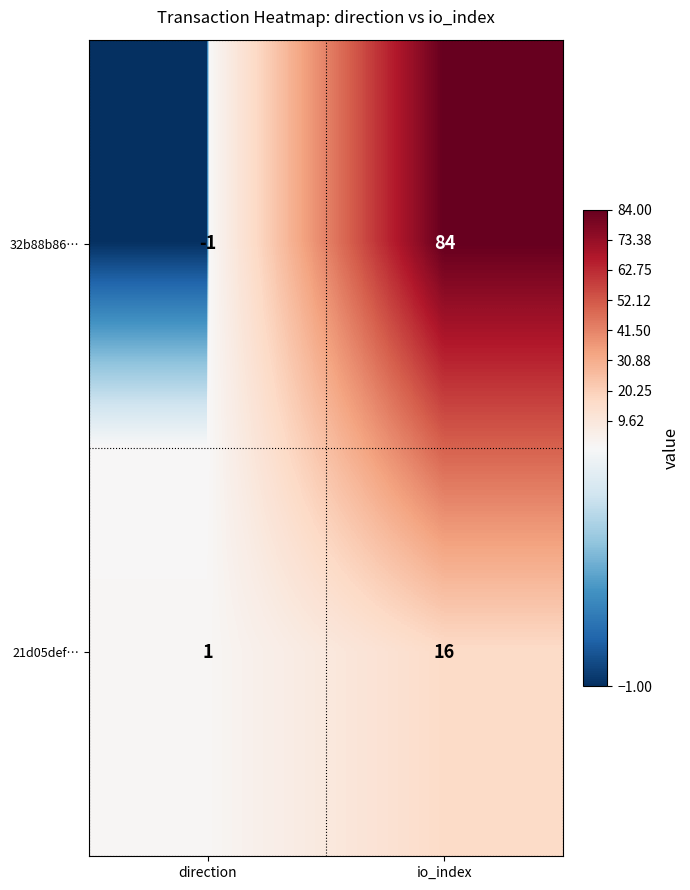

Reading left to right, transcribe all the data shown in this chart.

32b88b86…: -1	84
21d05def…: 1	16